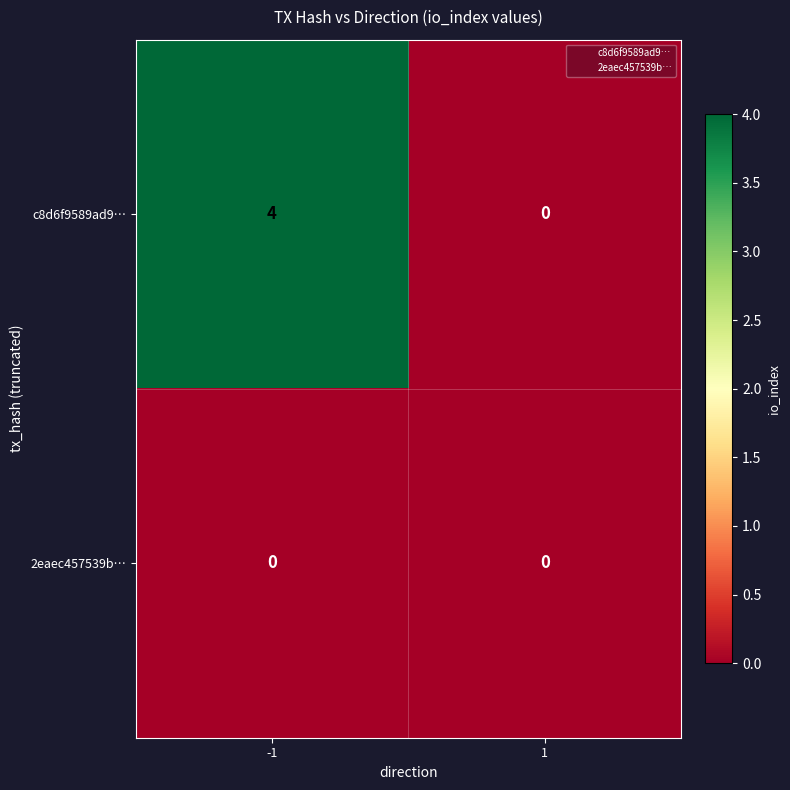

At how many categories does at least one series exceed 1?

1